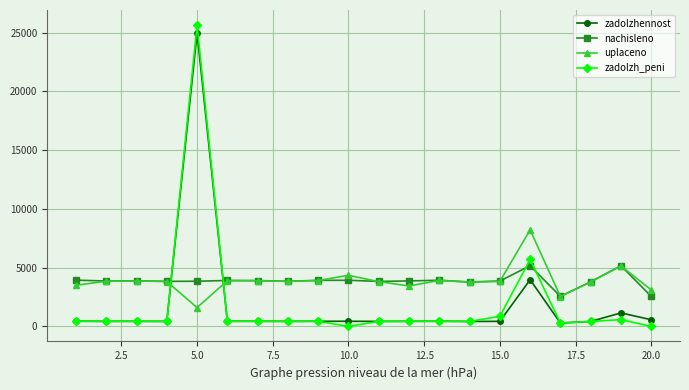

What is the average value of the zadolzh_peni series?

1931.1